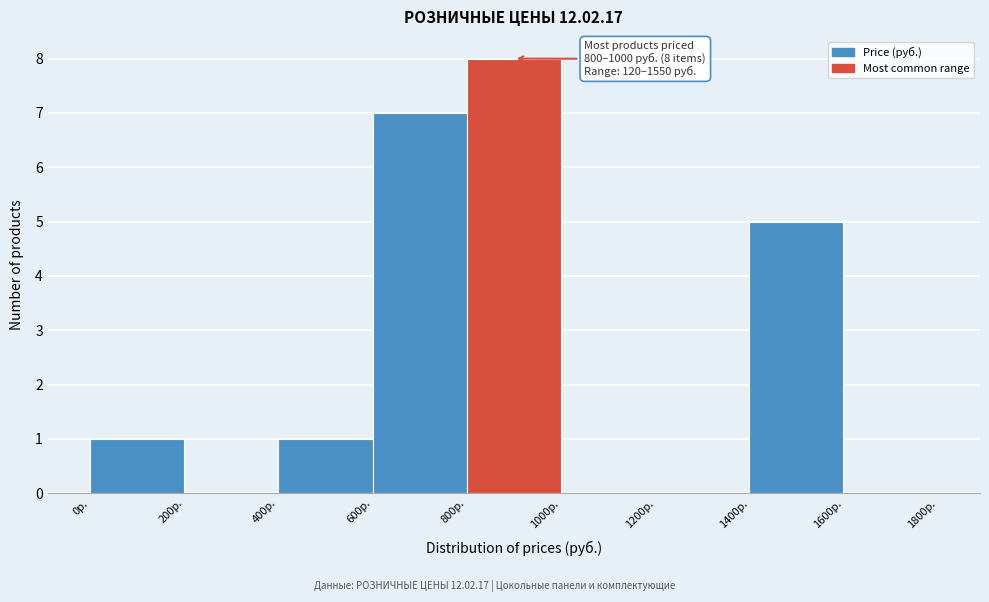

Over which range of the x-axis is the bar tallest?

800 to 1000